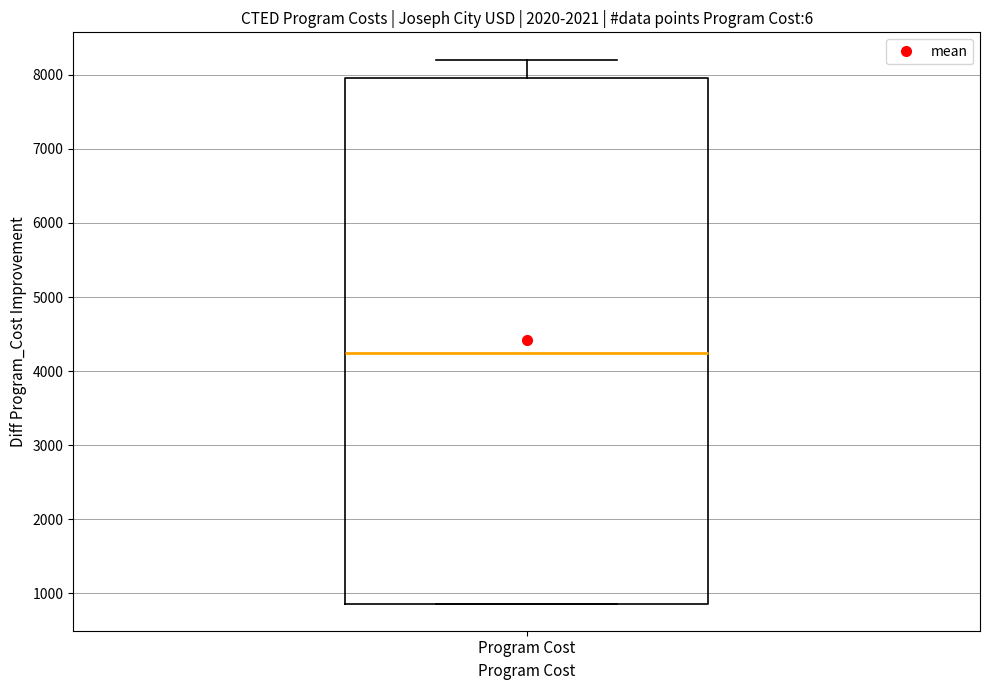

Read this box plot against the y-axis: the position of the median line, the range covered by the box, and the ends of both whiskers. The values are not printed on the chart, so give them approximately, as read against the axis.

median 4200, box 900 to 8000, whiskers 900 to 8200